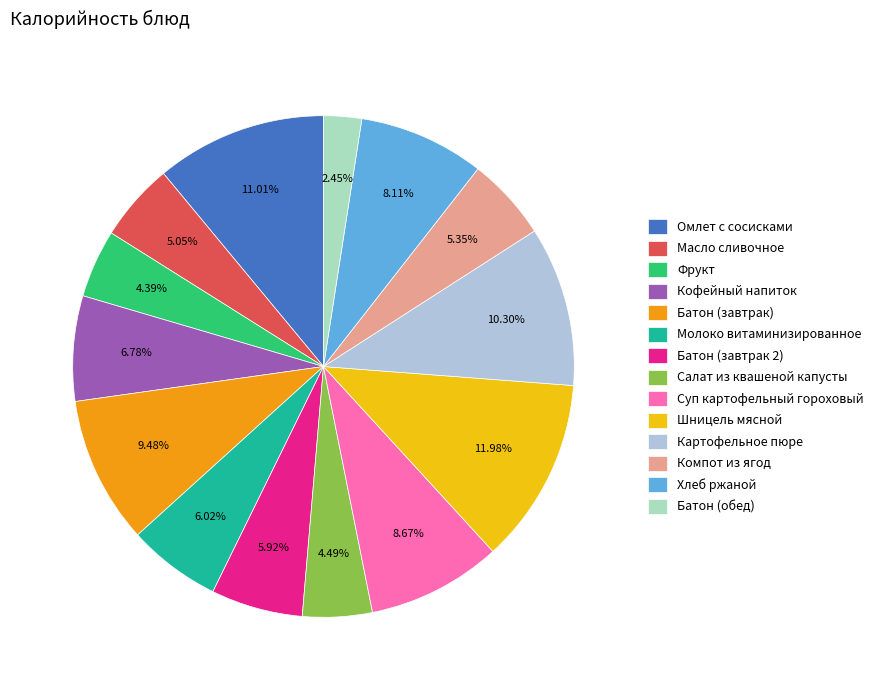

To the nearest percent, what portion does Батон (завтрак) represent?

9%